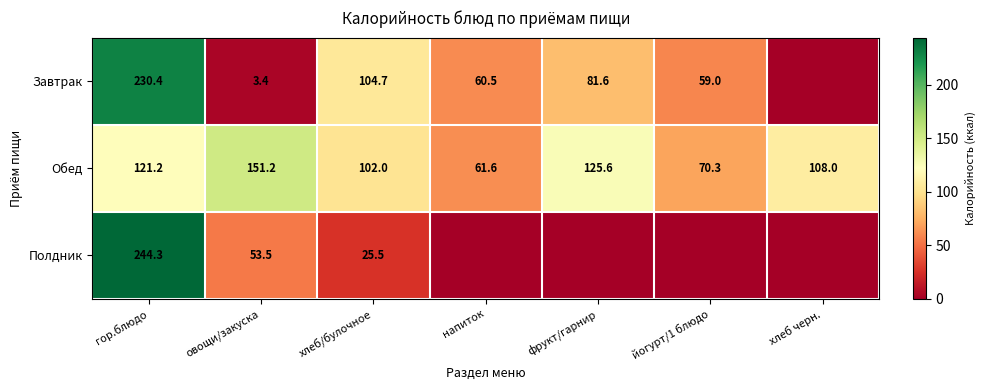

Which label corresponds to the largest value in the chart?

гор.блюдо